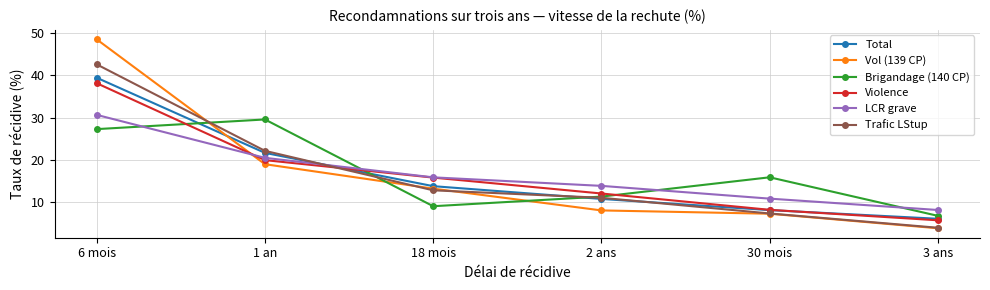

What is the greatest value displayed?

48.4